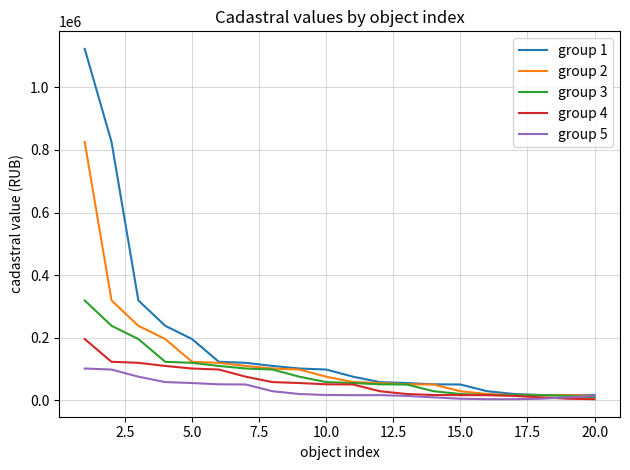

Which series has the largest range (max minus min)?

group 1